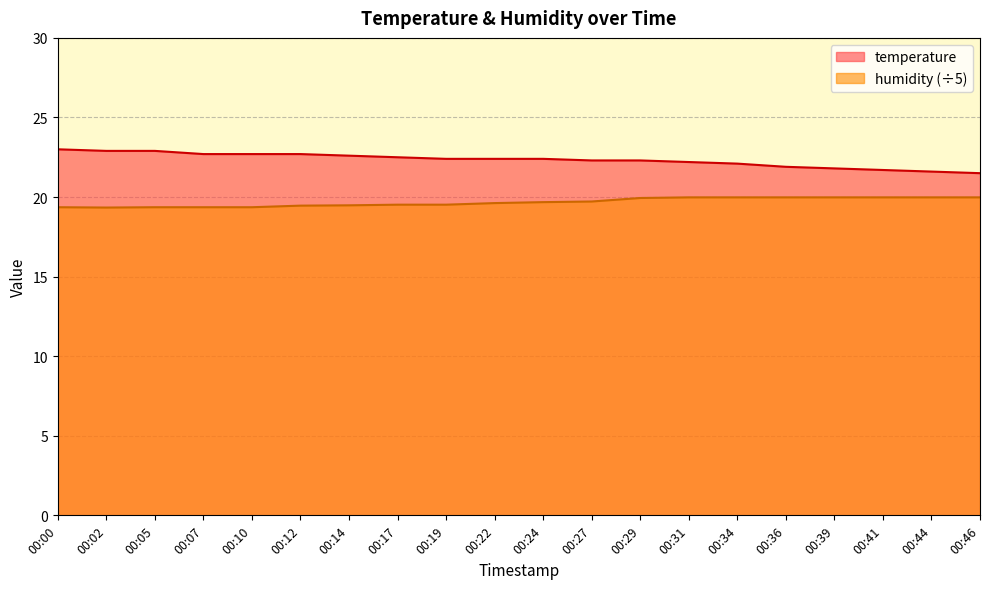

True or false: temperature and humidity cross at least once.

False